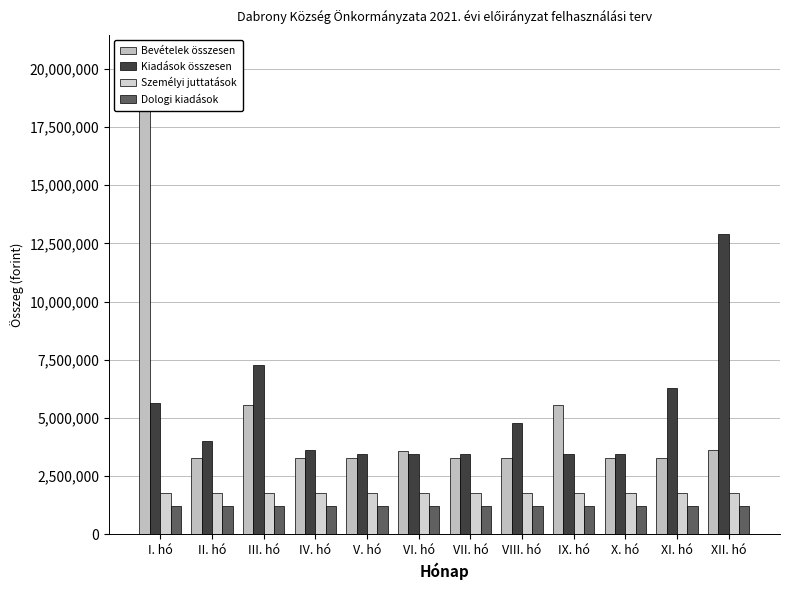

The Dologi kiadások series shows 1199664 at XI. hó. True or false?

True